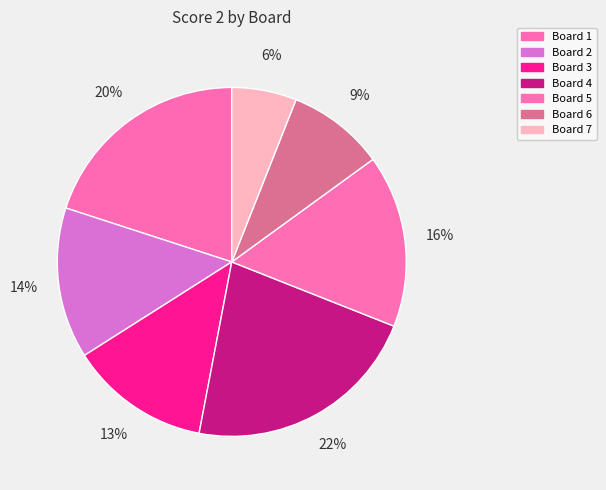

Is it true that Board 7 is 6% of the pie?

True